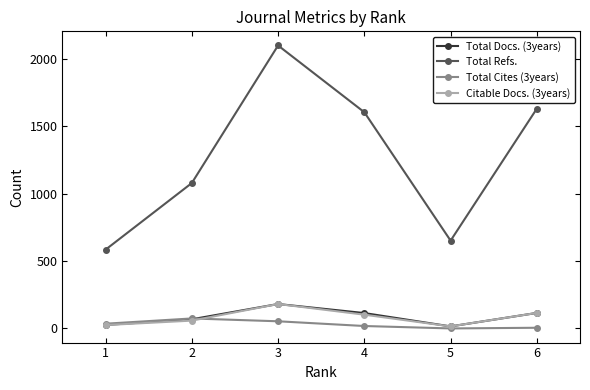

The value of Total Docs. (3years) at 4 is 114. True or false?

True